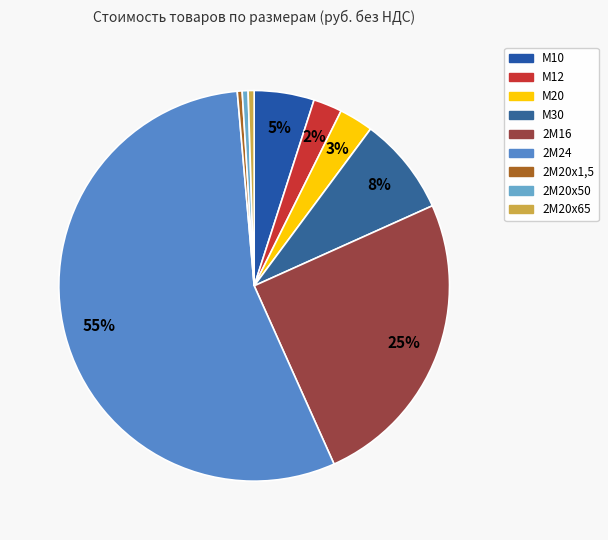

To the nearest percent, what portion does М10 represent?

5%